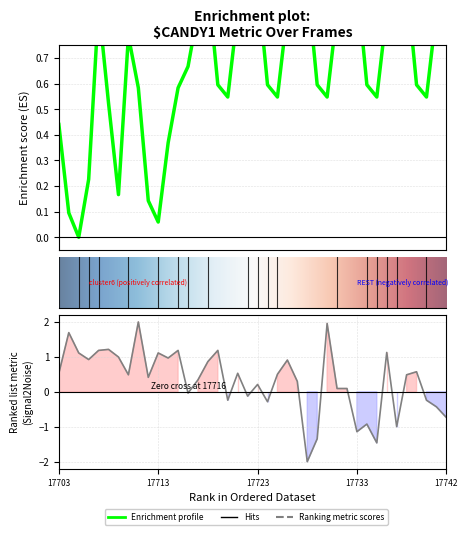

Is this an area chart (filled region under the line)?

No